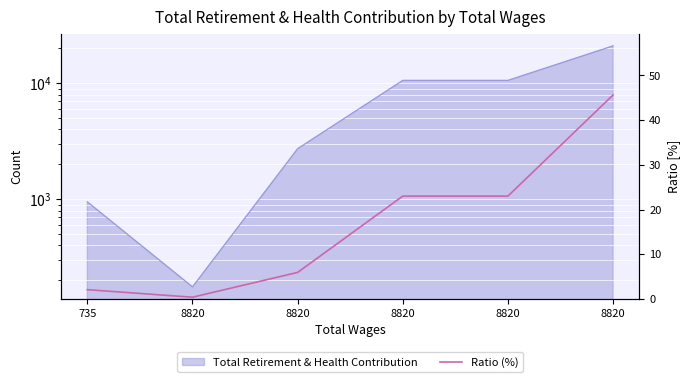

How many values are below 23?

3